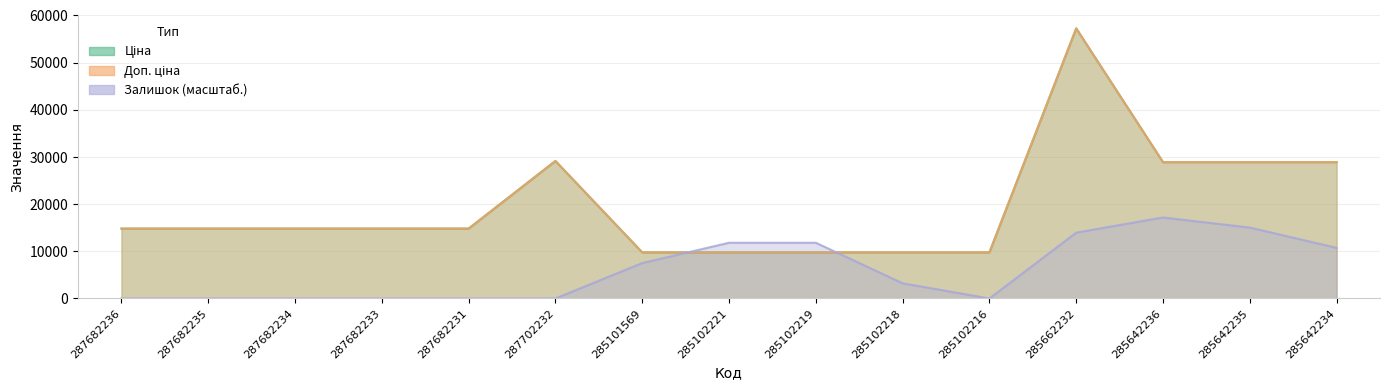

Rank the categories by Залишок value from lowest to highest.

287682236, 287682235, 287682234, 287682233, 287682231, 287702232, 285102216, 285102218, 285101569, 285642234, 285102221, 285102219, 285662232, 285642235, 285642236